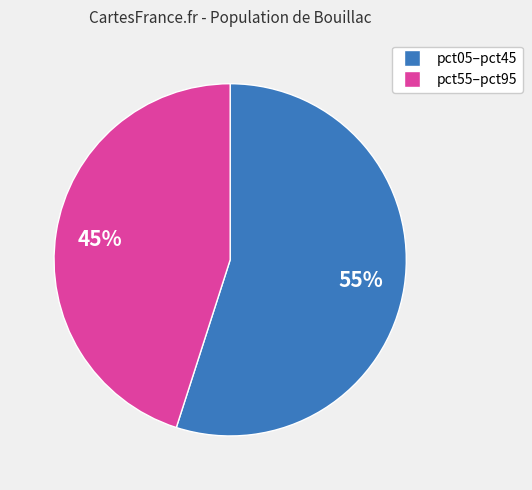

To the nearest percent, what is the average slice percentage?

50%